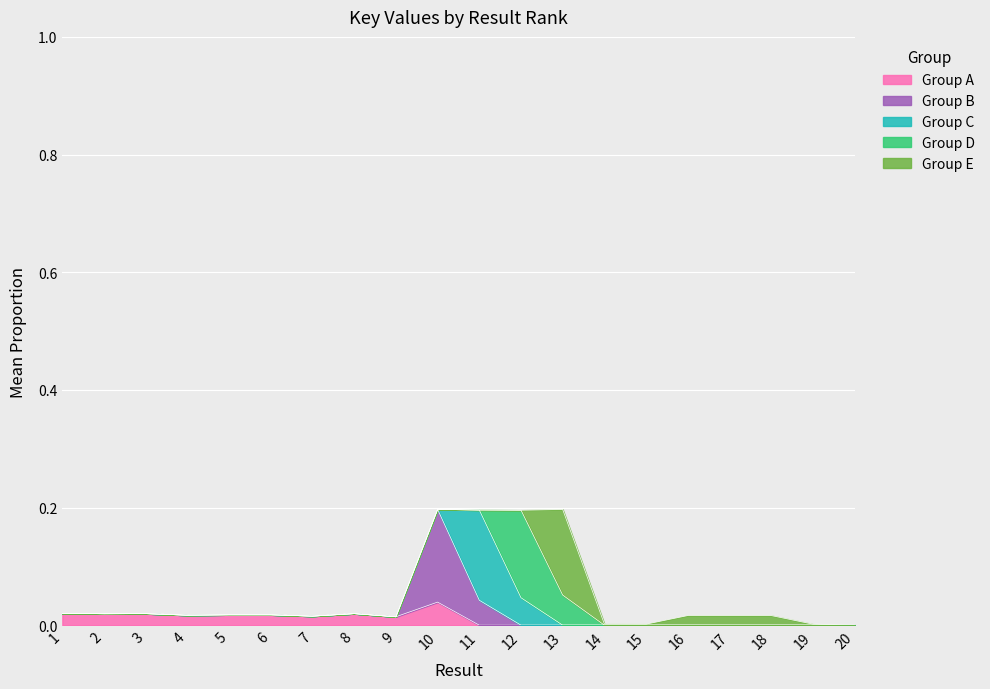

The value at 9 is 0.0. True or false?

True